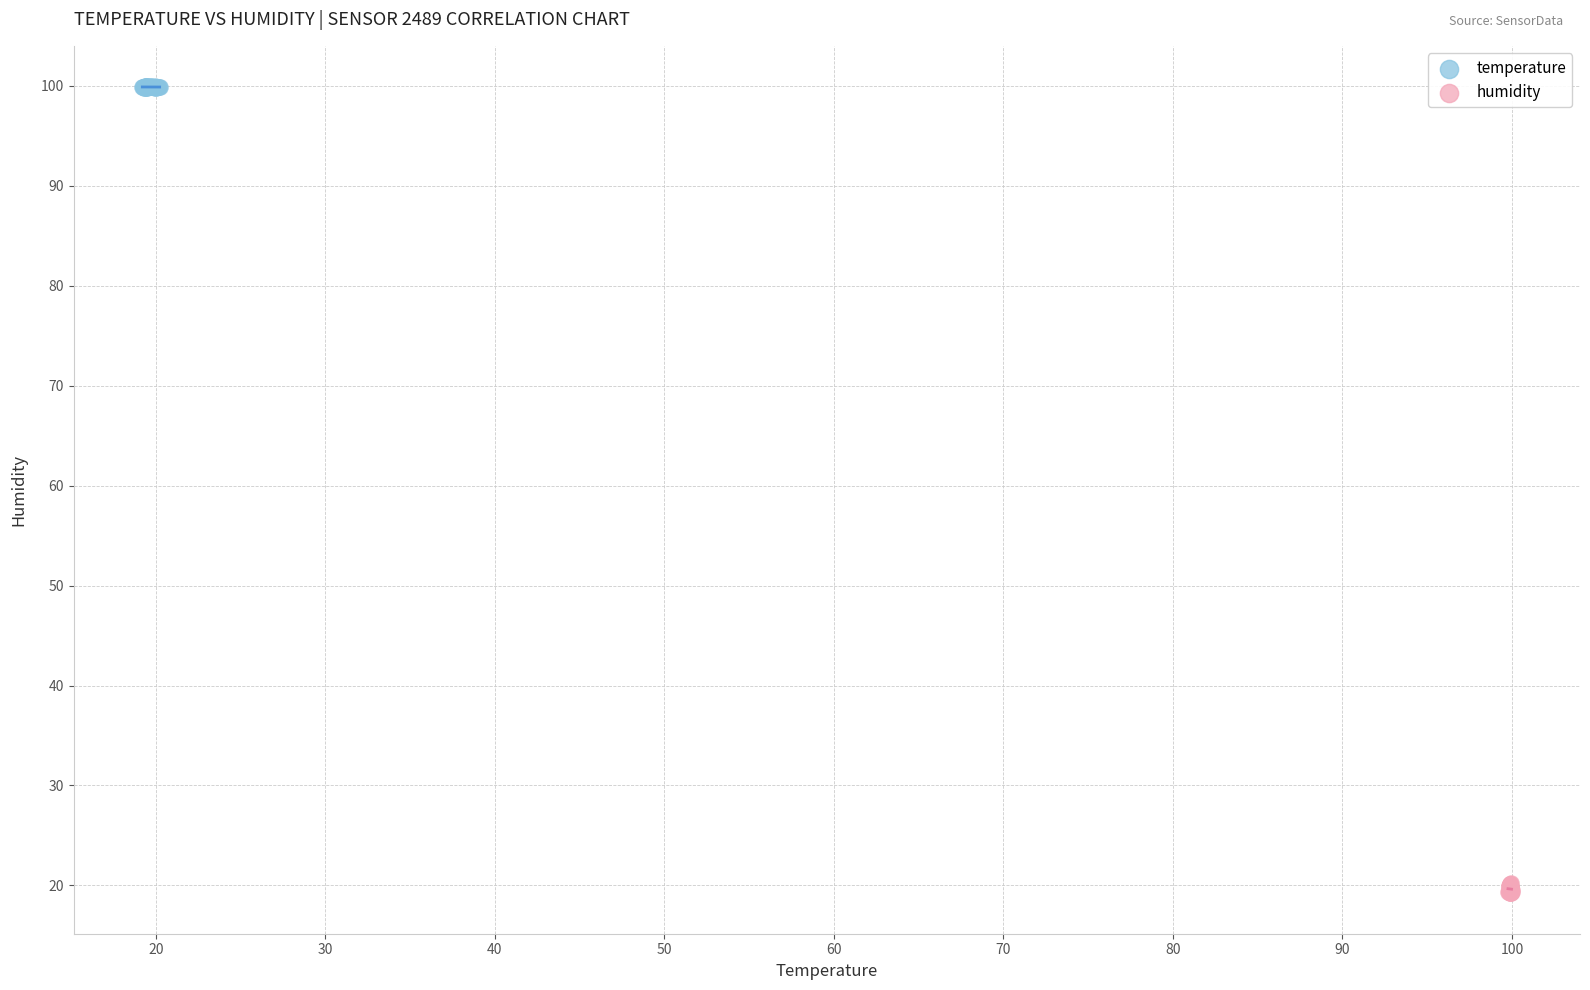

Which series contains the highest Y value?

temperature